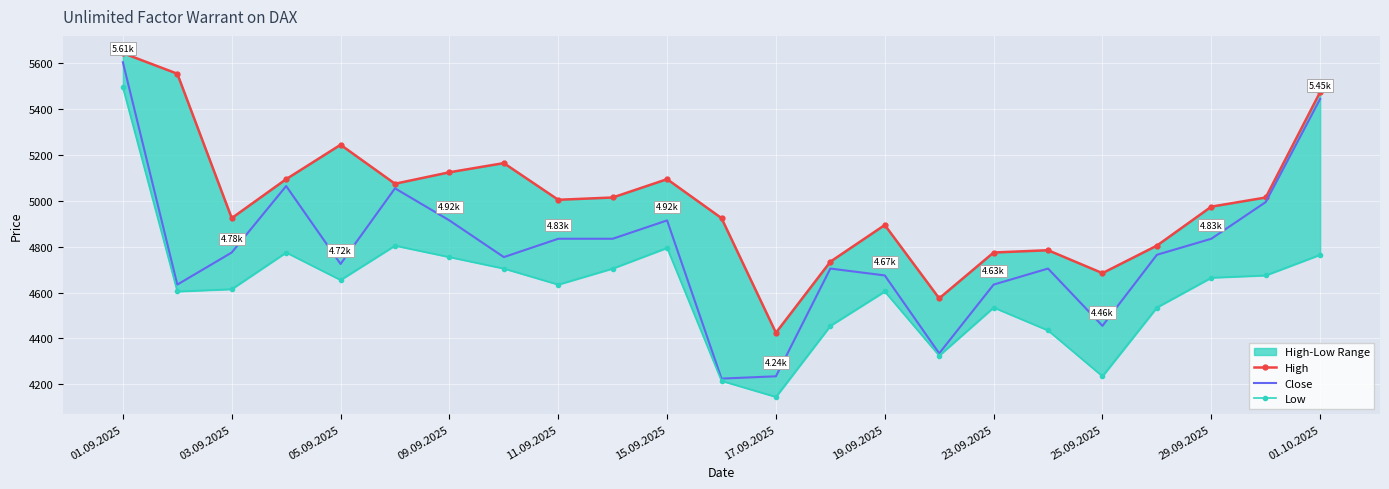

True or false: Low and Close cross at least once.

False